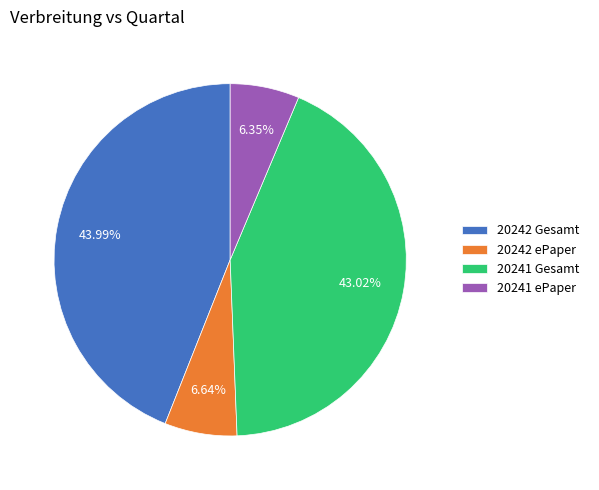

To the nearest percent, what portion does 20242 ePaper represent?

7%